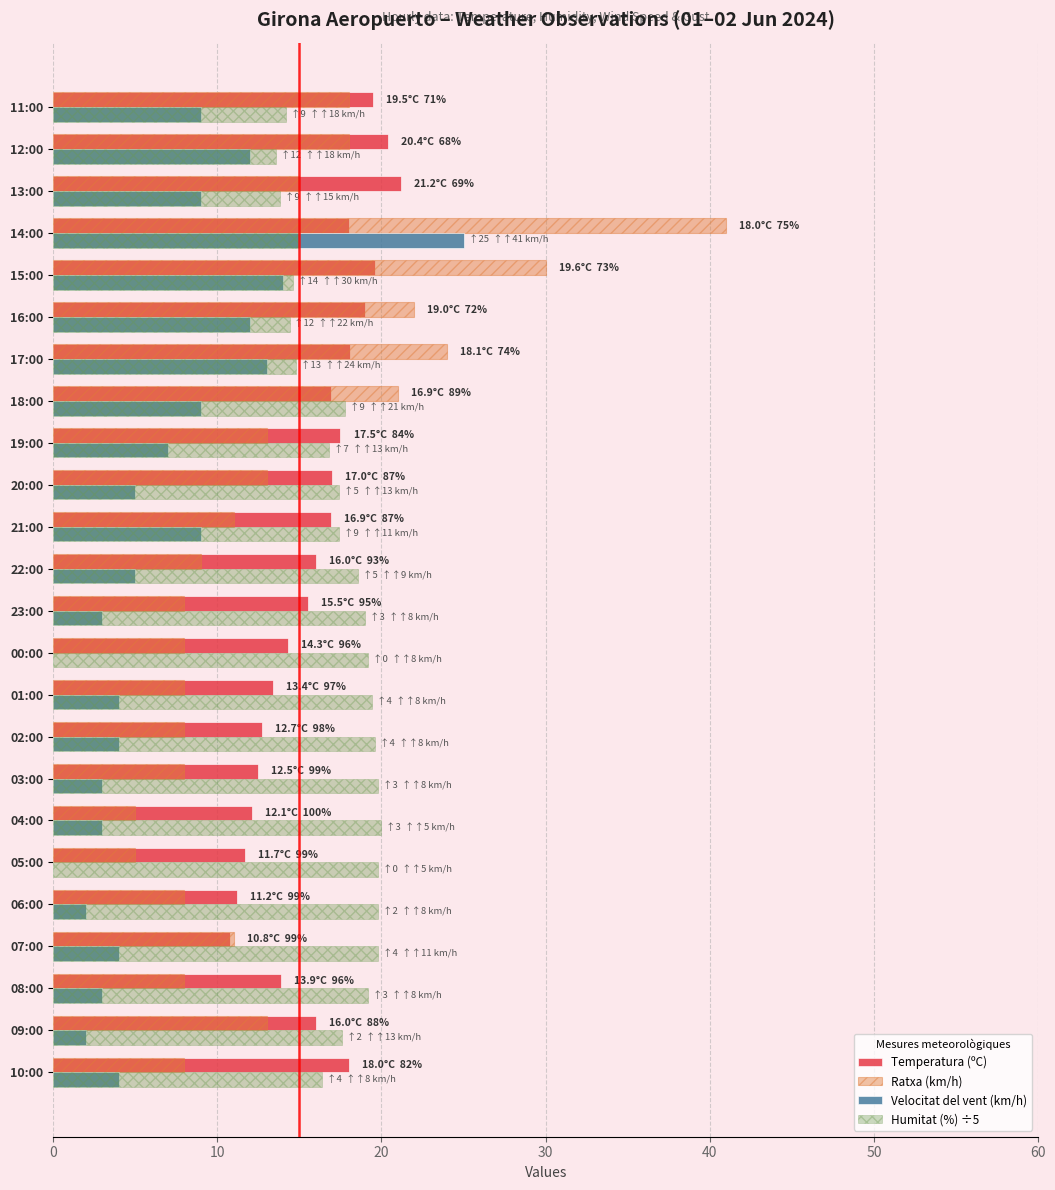

What is the sum of all Velocitat del vent (km/h) values?

161.0